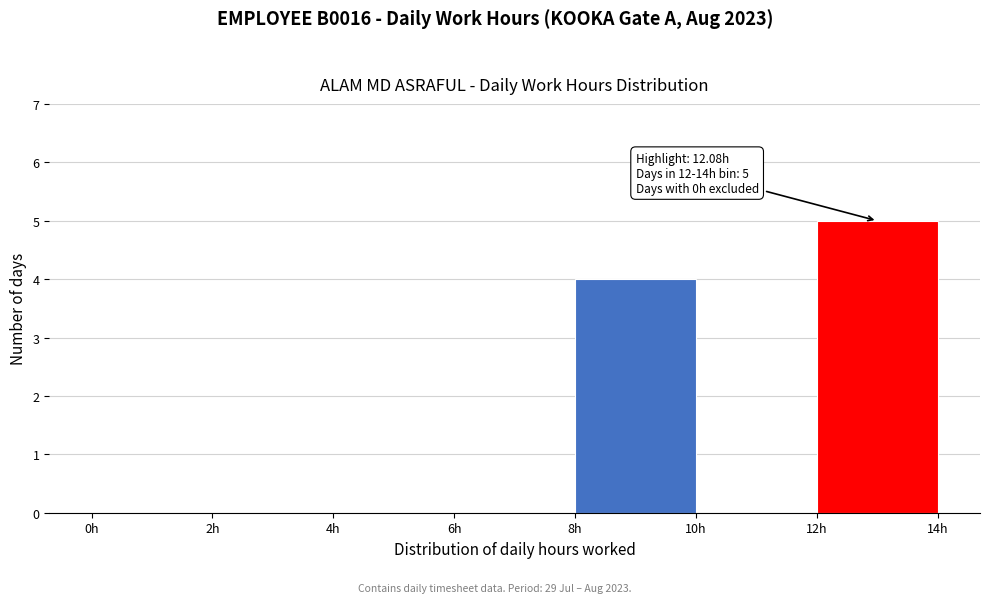

Which range on the x-axis has the tallest bar?

12 to 14